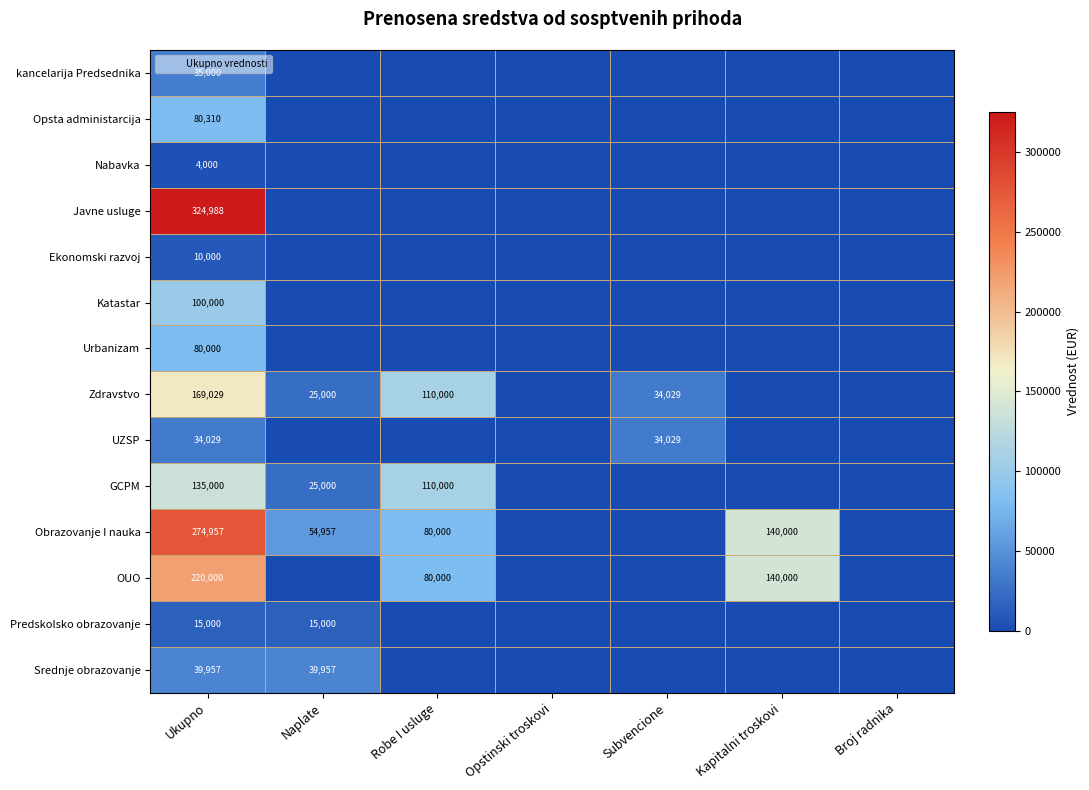

At which category is the sum across all series the highest?

Ukupno